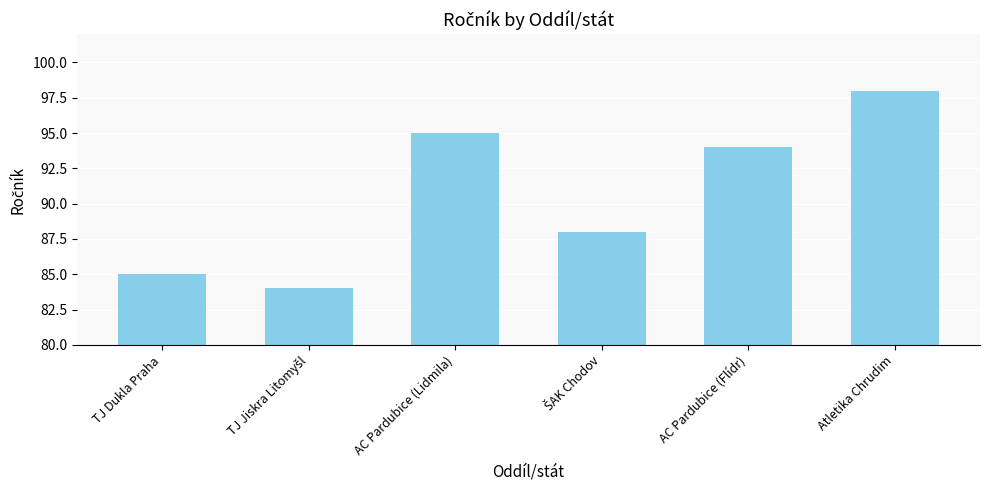

Reading right to left, list all the values displayed in this chart.

98	94	88	95	84	85